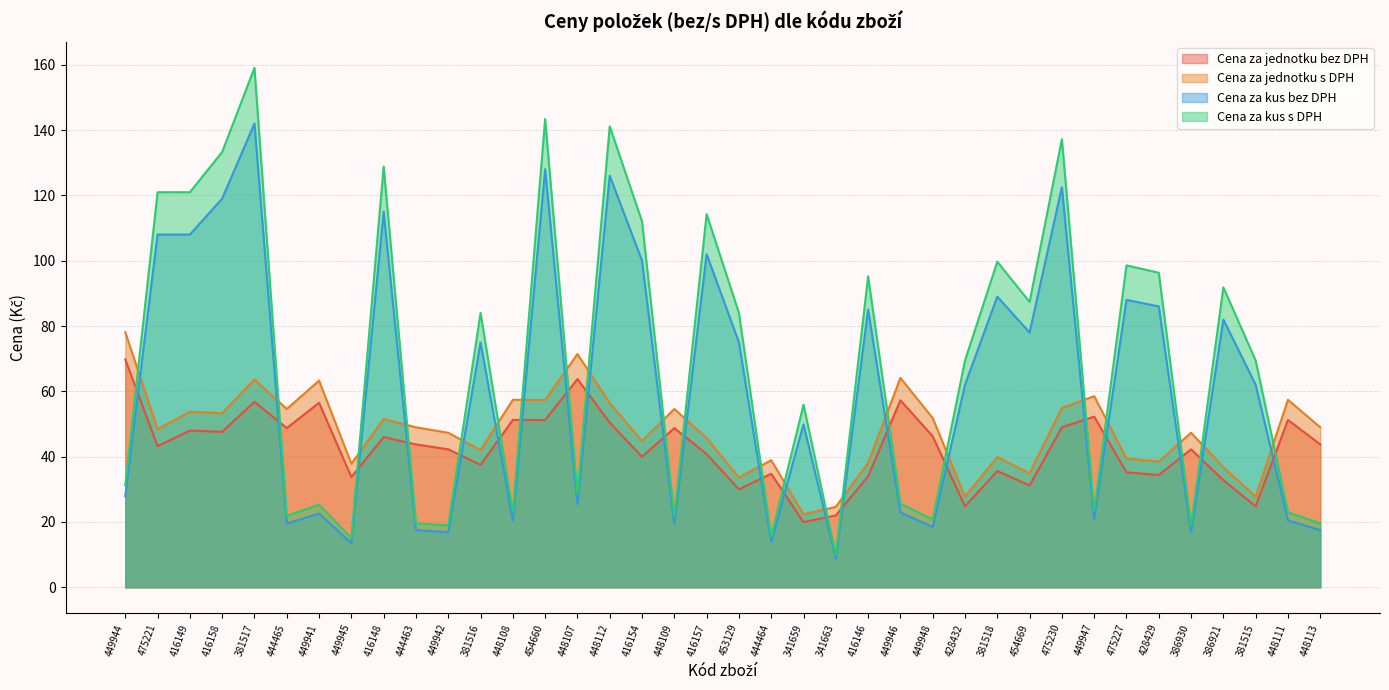

List the series in order of their overall mean, lowest first.

Cena za jednotku bez DPH, Cena za jednotku s DPH, Cena za kus bez DPH, Cena za kus s DPH